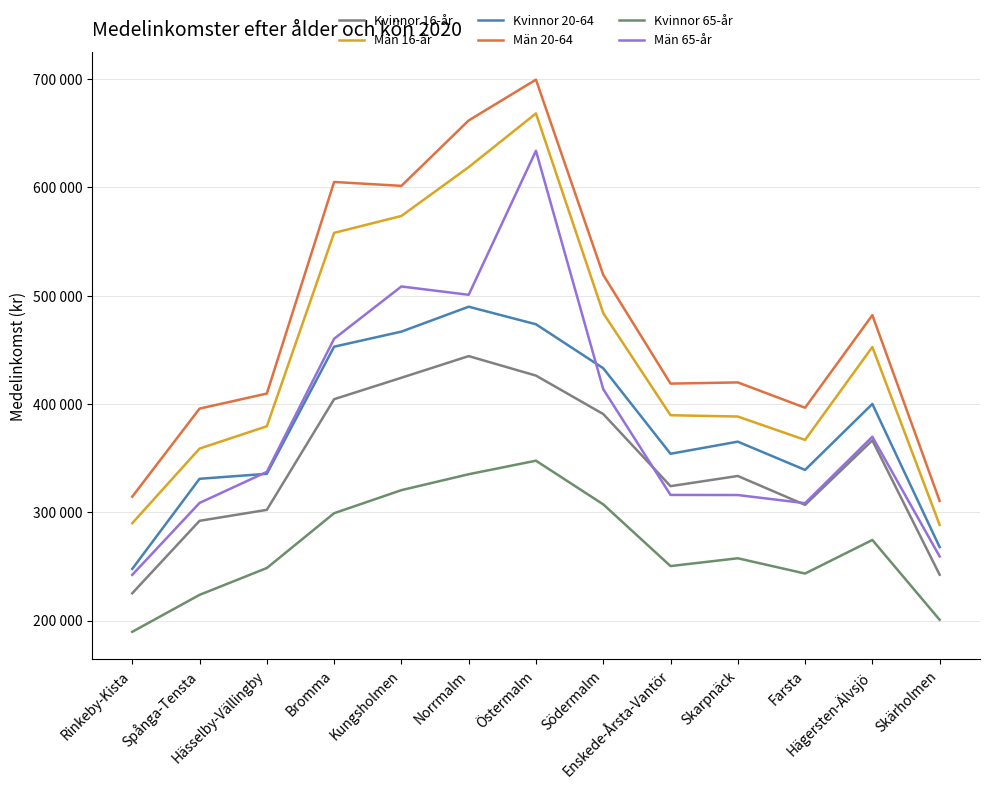

List the series in order of their peak value, highest first.

Män 20-64, Män 16-år, Män 65-år, Kvinnor 20-64, Kvinnor 16-år, Kvinnor 65-år